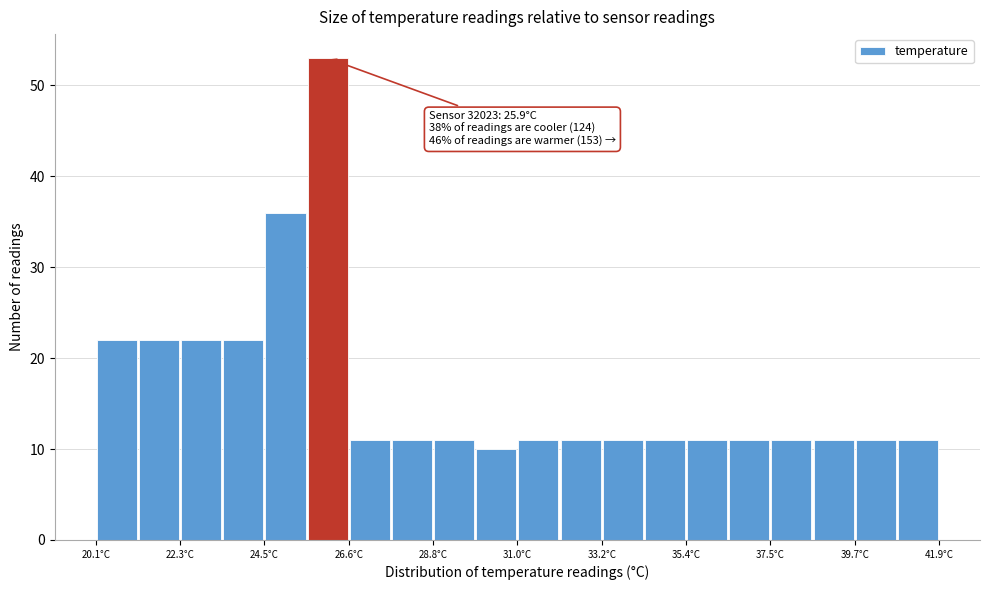

Around what value on the x-axis is the tallest bar? Give the approximate position of its centre, as read against the axis.

26.0